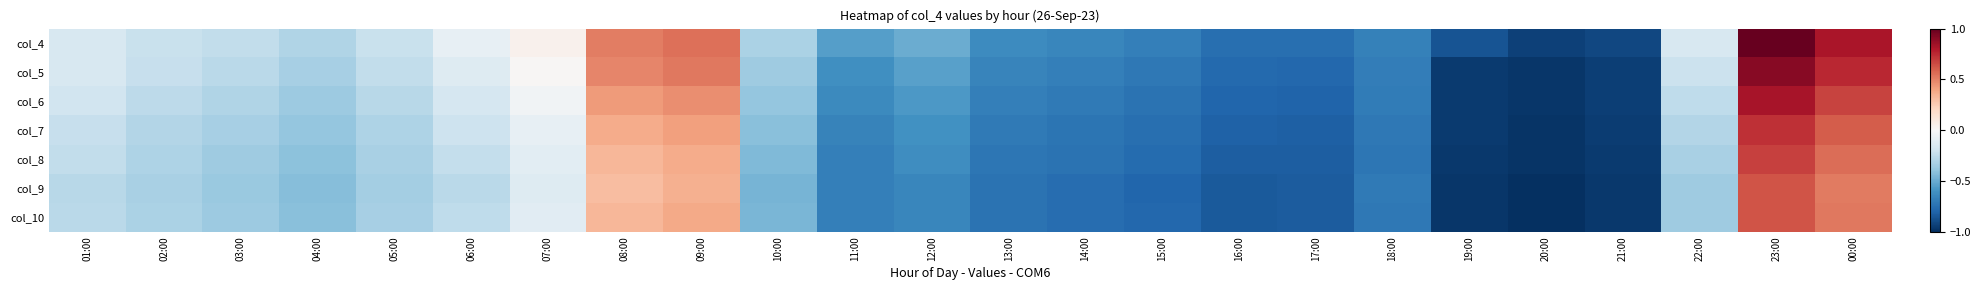

Reading left to right, extract all data points from this chart.

col_4: 01:00=-0.2	02:00=-0.2	03:00=-0.2	04:00=-0.3	05:00=-0.2	06:00=-0.1	07:00=0.0	08:00=0.5	09:00=0.6	10:00=-0.3	11:00=-0.6	12:00=-0.5	13:00=-0.6	14:00=-0.6	15:00=-0.7	16:00=-0.8	17:00=-0.8	18:00=-0.7	19:00=-0.9	20:00=-0.9	21:00=-0.9	22:00=-0.2	23:00=1.0	00:00=0.8
col_5: 01:00=-0.2	02:00=-0.2	03:00=-0.3	04:00=-0.3	05:00=-0.2	06:00=-0.1	07:00=0.0	08:00=0.5	09:00=0.5	10:00=-0.4	11:00=-0.6	12:00=-0.5	13:00=-0.7	14:00=-0.7	15:00=-0.7	16:00=-0.8	17:00=-0.8	18:00=-0.7	19:00=-1.0	20:00=-1.0	21:00=-0.9	22:00=-0.2	23:00=0.9	00:00=0.8
col_6: 01:00=-0.2	02:00=-0.3	03:00=-0.3	04:00=-0.4	05:00=-0.3	06:00=-0.2	07:00=-0.0	08:00=0.4	09:00=0.5	10:00=-0.4	11:00=-0.6	12:00=-0.6	13:00=-0.7	14:00=-0.7	15:00=-0.7	16:00=-0.8	17:00=-0.8	18:00=-0.7	19:00=-1.0	20:00=-1.0	21:00=-0.9	22:00=-0.3	23:00=0.8	00:00=0.7
col_7: 01:00=-0.2	02:00=-0.3	03:00=-0.3	04:00=-0.4	05:00=-0.3	06:00=-0.2	07:00=-0.1	08:00=0.4	09:00=0.4	10:00=-0.4	11:00=-0.7	12:00=-0.6	13:00=-0.7	14:00=-0.7	15:00=-0.8	16:00=-0.8	17:00=-0.8	18:00=-0.7	19:00=-1.0	20:00=-1.0	21:00=-1.0	22:00=-0.3	23:00=0.7	00:00=0.6
col_8: 01:00=-0.2	02:00=-0.3	03:00=-0.4	04:00=-0.4	05:00=-0.3	06:00=-0.2	07:00=-0.1	08:00=0.3	09:00=0.4	10:00=-0.4	11:00=-0.7	12:00=-0.6	13:00=-0.7	14:00=-0.7	15:00=-0.8	16:00=-0.8	17:00=-0.8	18:00=-0.7	19:00=-1.0	20:00=-1.0	21:00=-1.0	22:00=-0.3	23:00=0.7	00:00=0.6
col_9: 01:00=-0.3	02:00=-0.3	03:00=-0.4	04:00=-0.4	05:00=-0.3	06:00=-0.3	07:00=-0.1	08:00=0.3	09:00=0.4	10:00=-0.5	11:00=-0.7	12:00=-0.7	13:00=-0.7	14:00=-0.8	15:00=-0.8	16:00=-0.8	17:00=-0.8	18:00=-0.7	19:00=-1.0	20:00=-1.0	21:00=-1.0	22:00=-0.4	23:00=0.6	00:00=0.5
col_10: 01:00=-0.3	02:00=-0.3	03:00=-0.4	04:00=-0.4	05:00=-0.3	06:00=-0.3	07:00=-0.1	08:00=0.3	09:00=0.4	10:00=-0.5	11:00=-0.7	12:00=-0.7	13:00=-0.7	14:00=-0.8	15:00=-0.8	16:00=-0.8	17:00=-0.8	18:00=-0.7	19:00=-1.0	20:00=-1.0	21:00=-1.0	22:00=-0.4	23:00=0.6	00:00=0.5